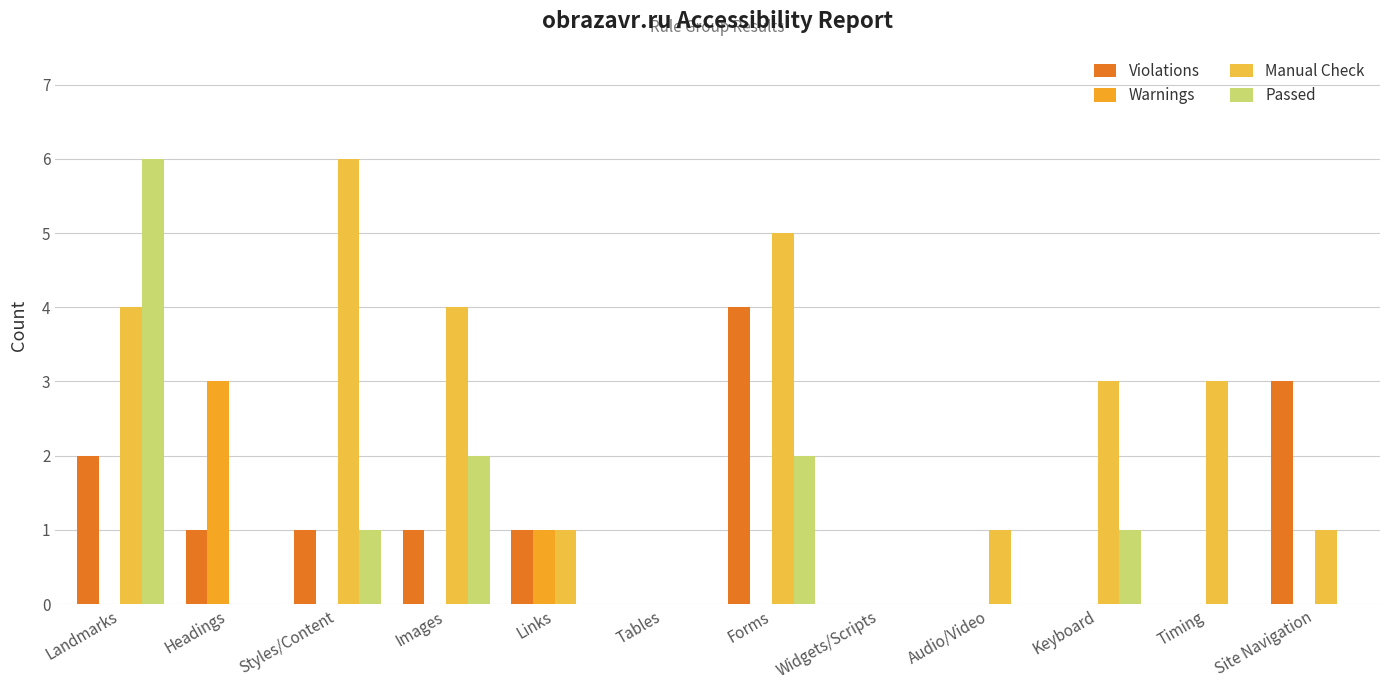

At how many categories does at least one series exceed 0?

10